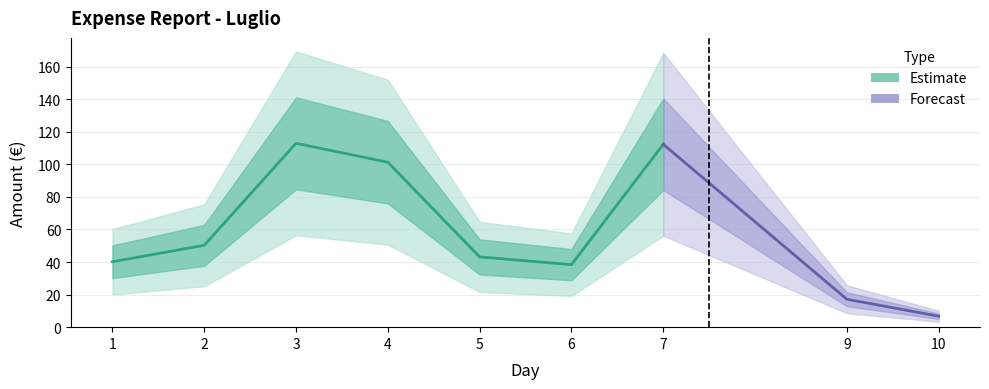

Reading left to right, list all the values displayed in this chart.

40.2	50.3	112.9	101.3	43.1	38.4	112.3	17.1	6.7